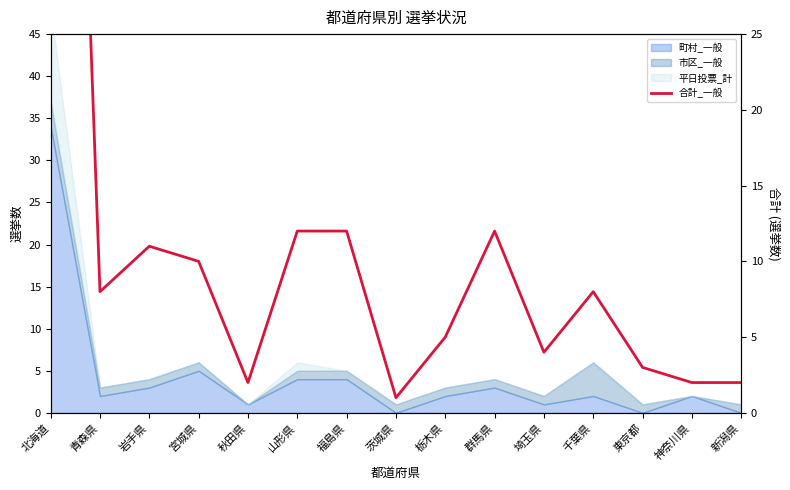

What is the value of the 5th point from the left?

2